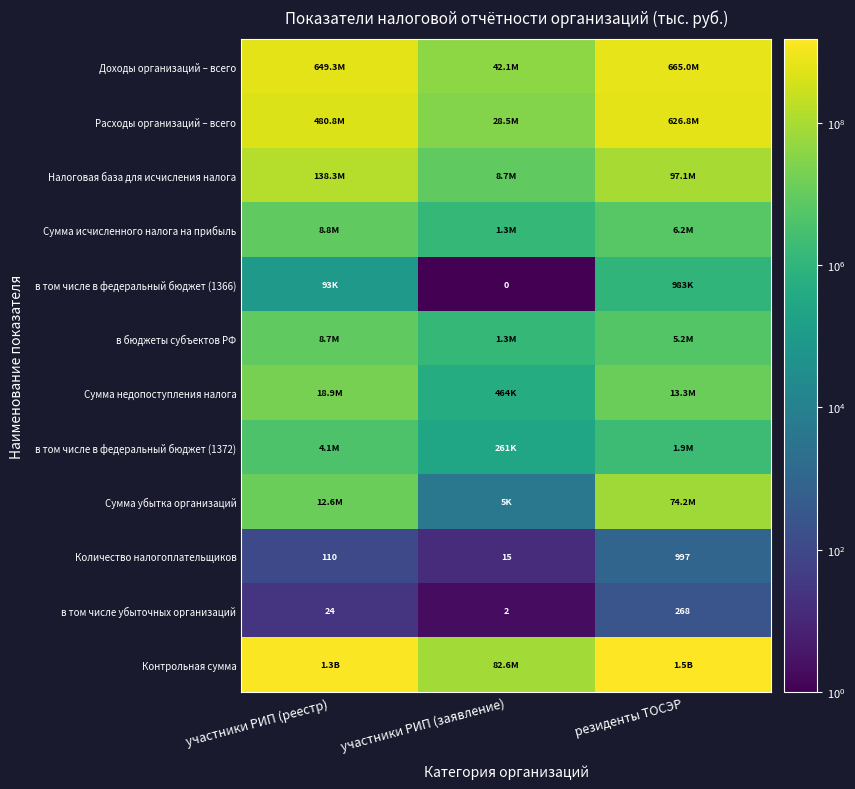

What is the sum of the в том числе убыточных организаций values at резиденты ТОСЭР and участники РИП (заявление)?

270